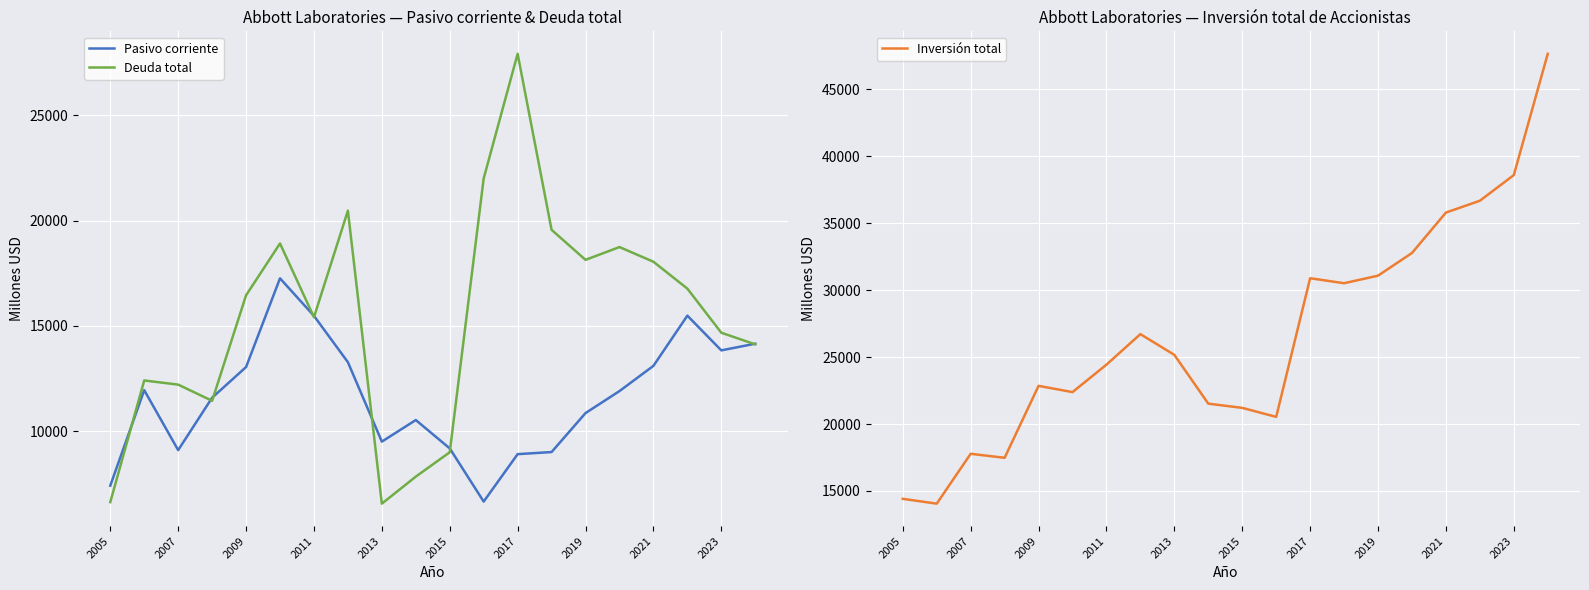

What is the lowest value of the Pasivo corriente series?

6660